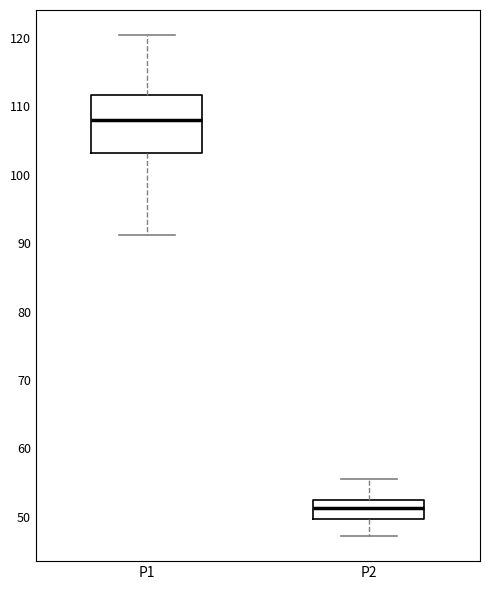

Reading left to right, read every box against the y-axis: the position of its median line, the range the box covers, and the ends of its whiskers. The values are not printed on the chart, so give them approximately, as read against the axis.

P1: median 108, box 103 to 112, whiskers 91 to 120
P2: median 51, box 50 to 53, whiskers 47 to 56